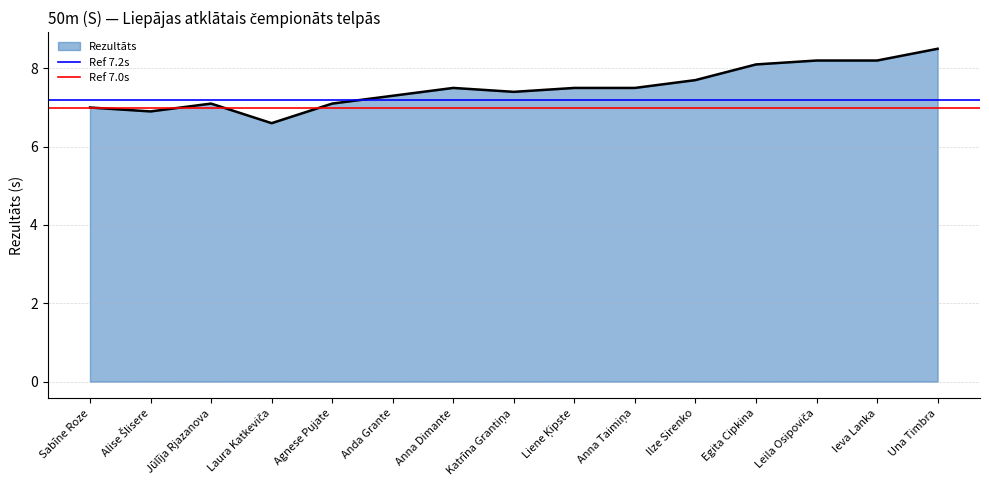

At which label does Rezultāts reach its peak?

Una Timbra